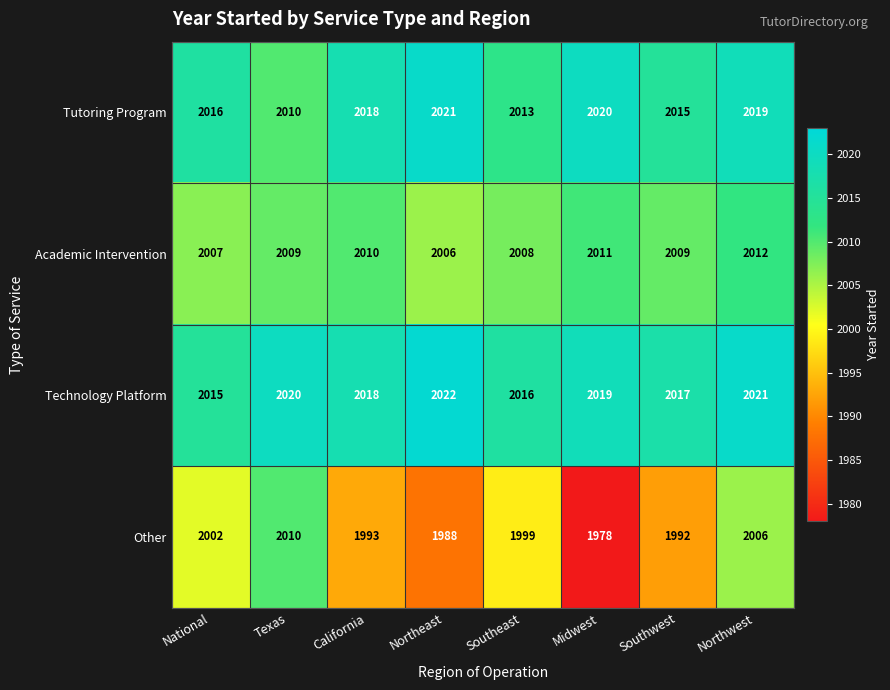

What is the difference between the maximum and second lowest values in the Academic Intervention series?

5